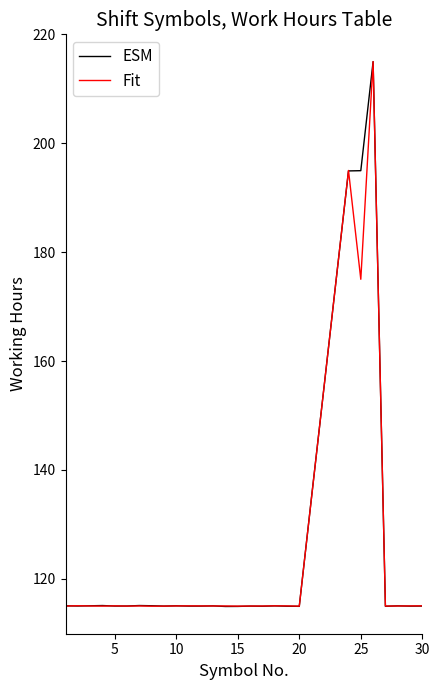

Which series has the widest spread of values?

ESM